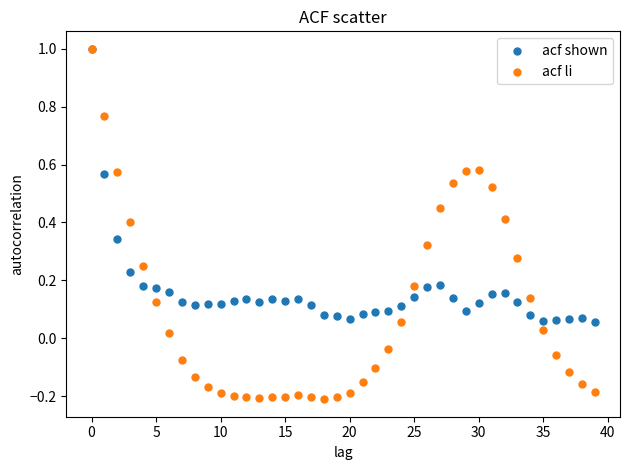

What are all the series names shown in the legend?

acf shown, acf li